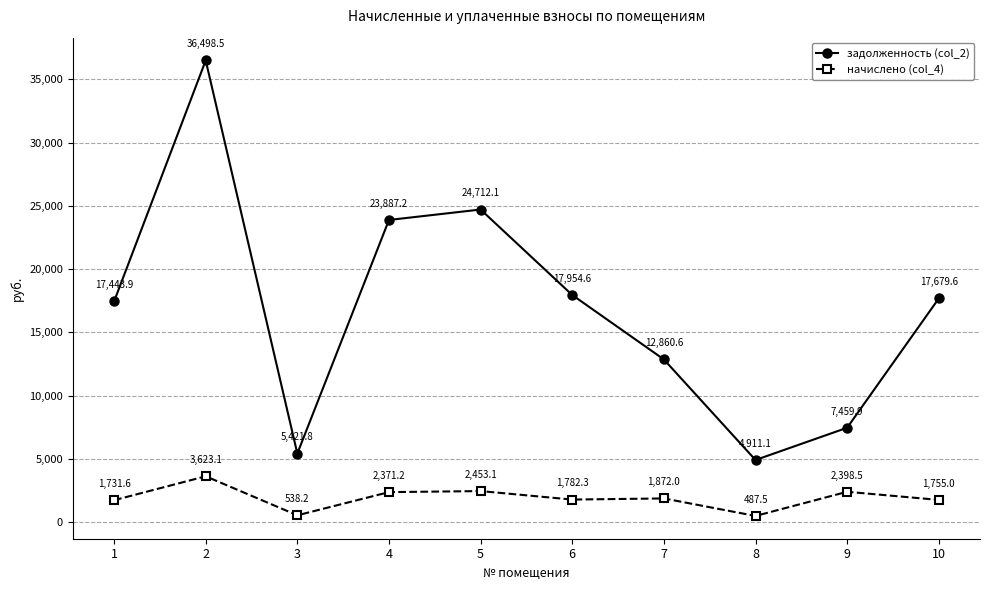

How many series are shown in this chart?

2